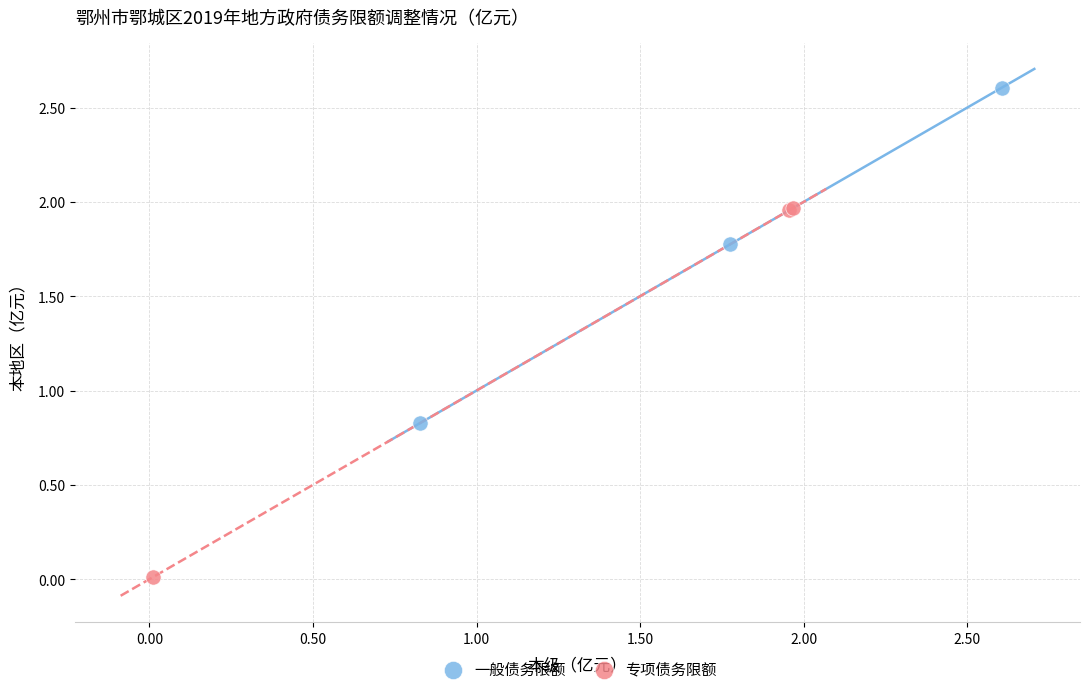

Which series reaches the maximum Y coordinate?

一般债务限额